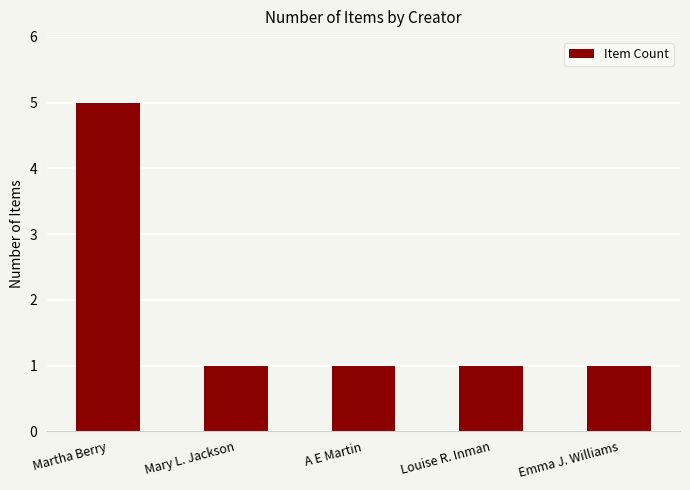

Reading left to right, what are all the values shown in this chart?

Martha Berry=5	Mary L. Jackson=1	A E Martin=1	Louise R. Inman=1	Emma J. Williams=1